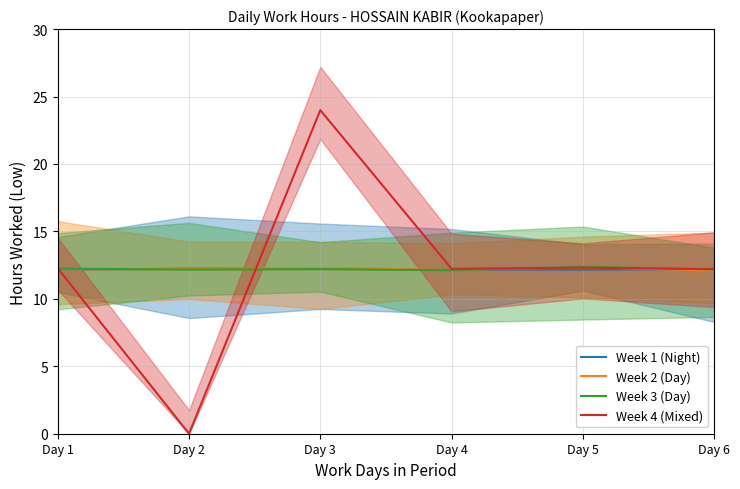

Which series ends up on top after the final intersection of Week 2 (Day) and Week 3 (Day)?

Week 3 (Day)